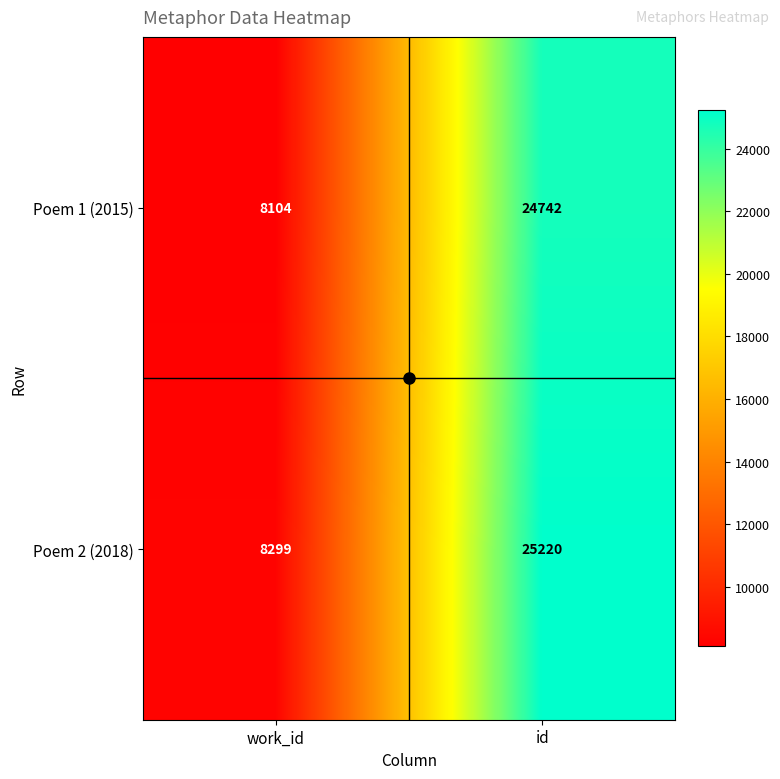

Rank the series by their maximum value, from lowest to highest.

Poem 1 (2015), Poem 2 (2018)